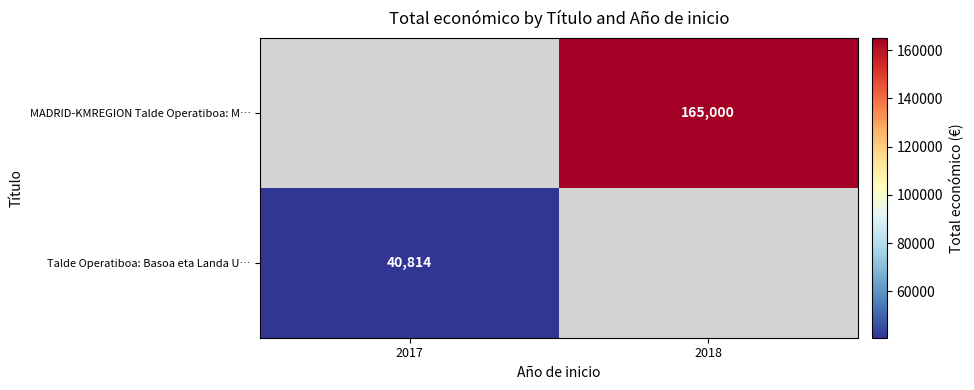

The MADRID-KMREGION Talde Operatiboa: M… series shows 291572 at 2018. True or false?

False